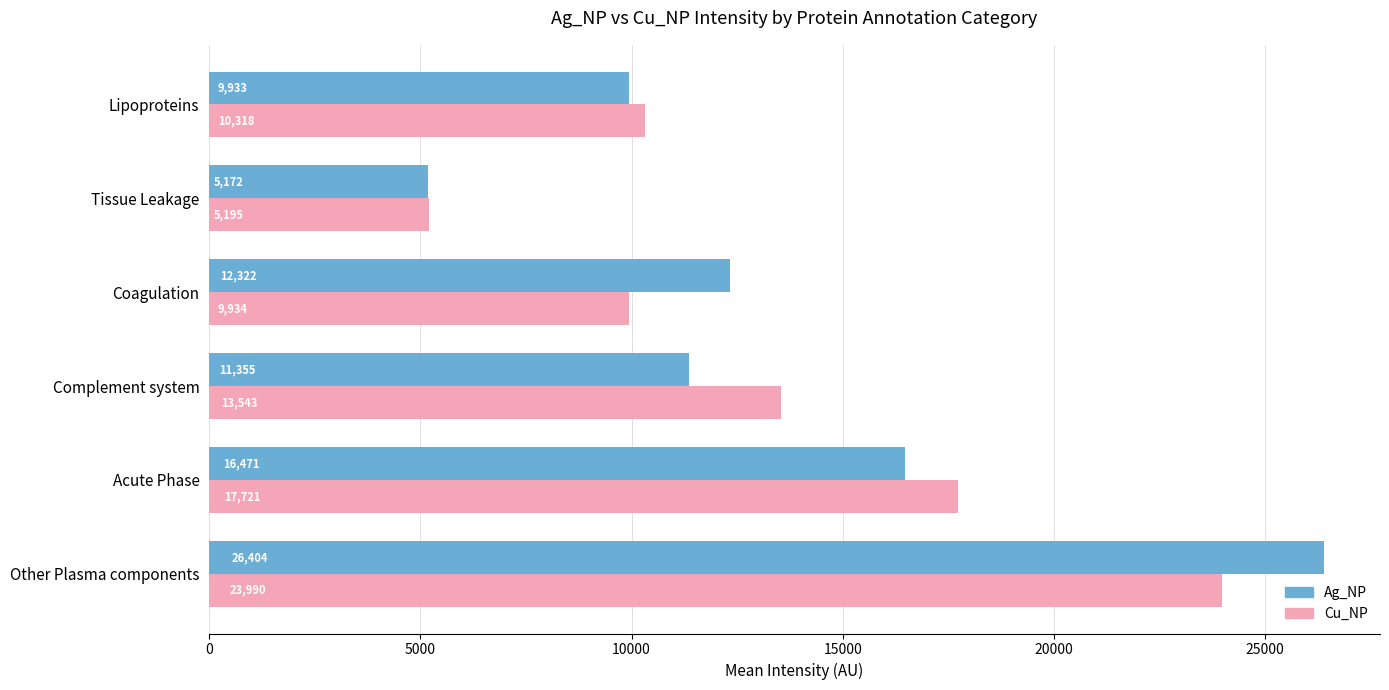

Rank the categories by Cu_NP value from highest to lowest.

Other Plasma components, Acute Phase, Complement system, Lipoproteins, Coagulation, Tissue Leakage